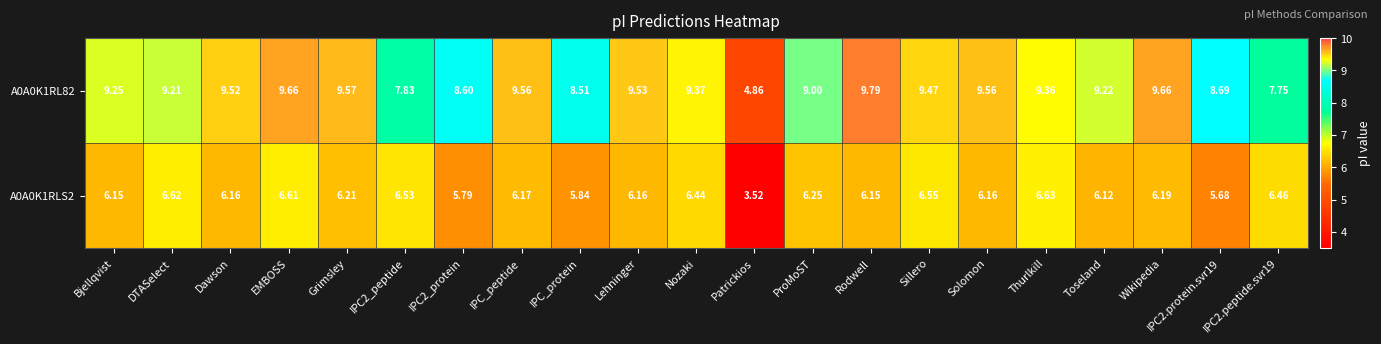

At which category is the sum across all series the highest?

EMBOSS